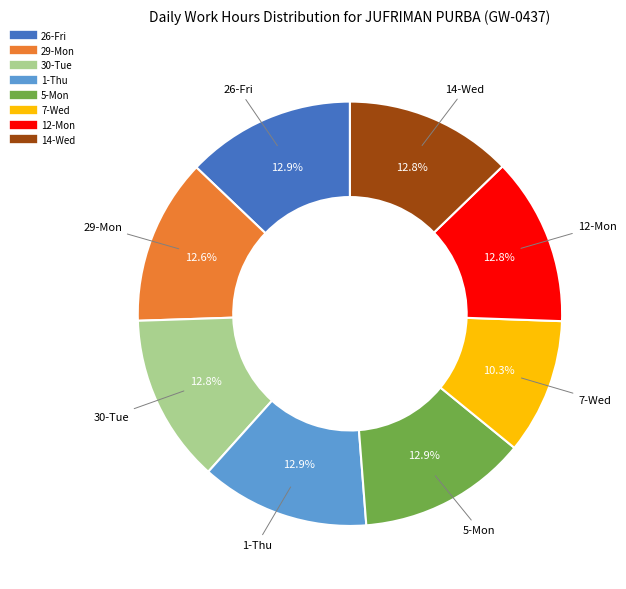

How many segments does this pie chart have?

8